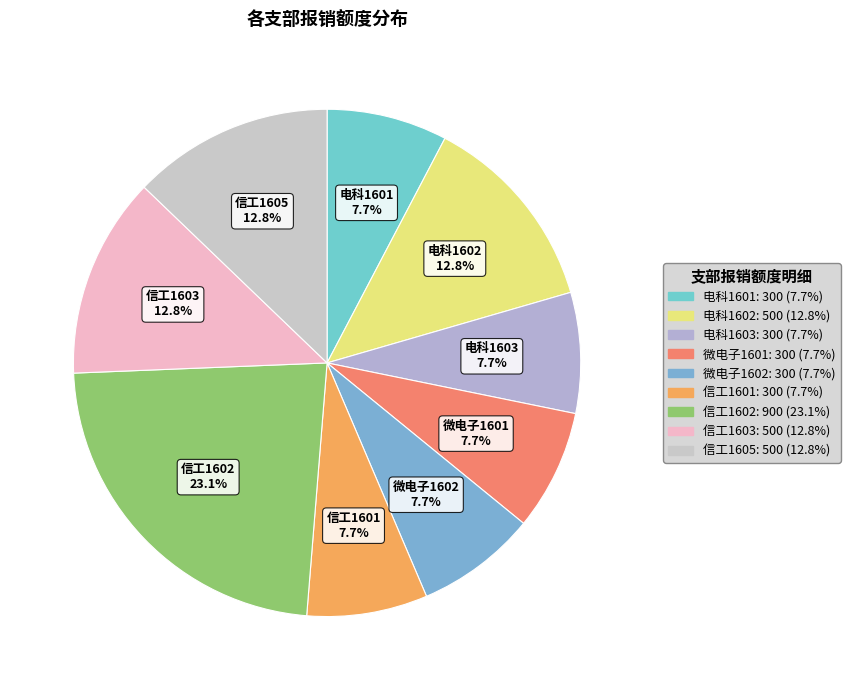

Combined, what portion of the pie is 信工1603 and 信工1605?

25.6%